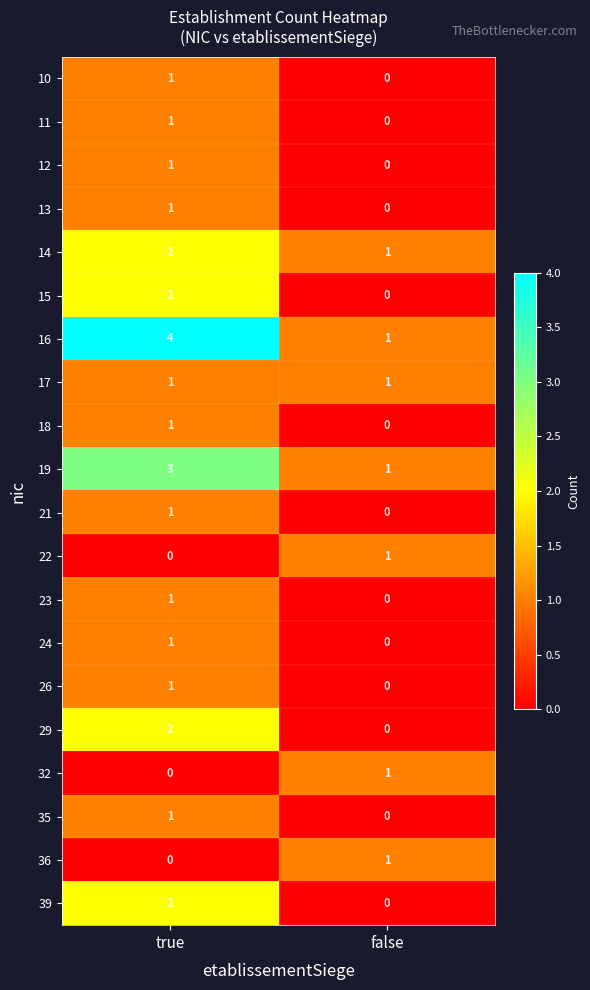

Which category has the highest value in the 11 series?

true